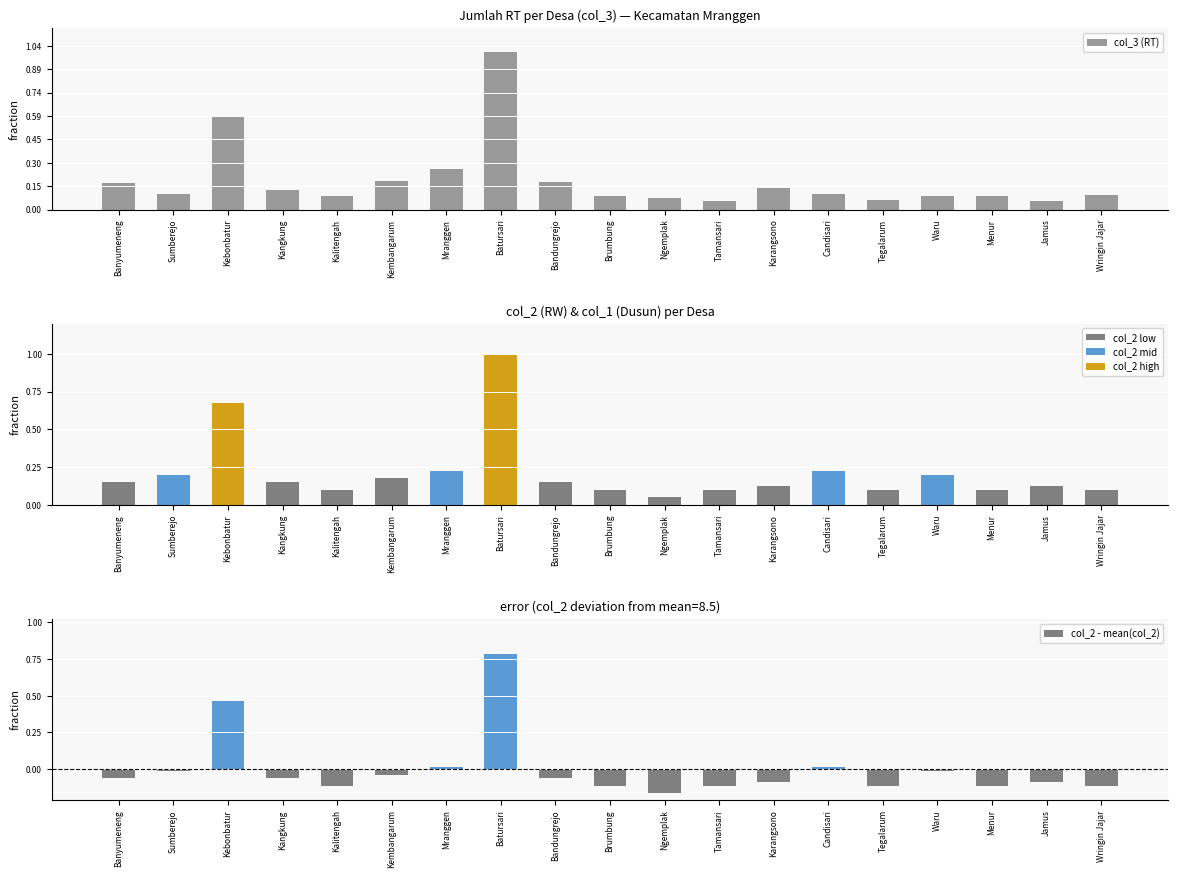

Reading right to left, list all the values displayed in this chart.

col_3 (RT): 31.0	19.0	28.0	28.0	20.0	33.0	47.0	19.0	25.0	30.0	58.0	337.0	87.0	62.0	29.0	41.0	199.0	33.0	56.0
col_2 (RW): 4.0	5.0	4.0	8.0	4.0	9.0	5.0	4.0	2.0	4.0	6.0	40.0	9.0	7.0	4.0	6.0	27.0	8.0	6.0
col_2 - mean(col_2): -4.5	-3.5	-4.5	-0.5	-4.5	0.5	-3.5	-4.5	-6.5	-4.5	-2.5	31.5	0.5	-1.5	-4.5	-2.5	18.5	-0.5	-2.5